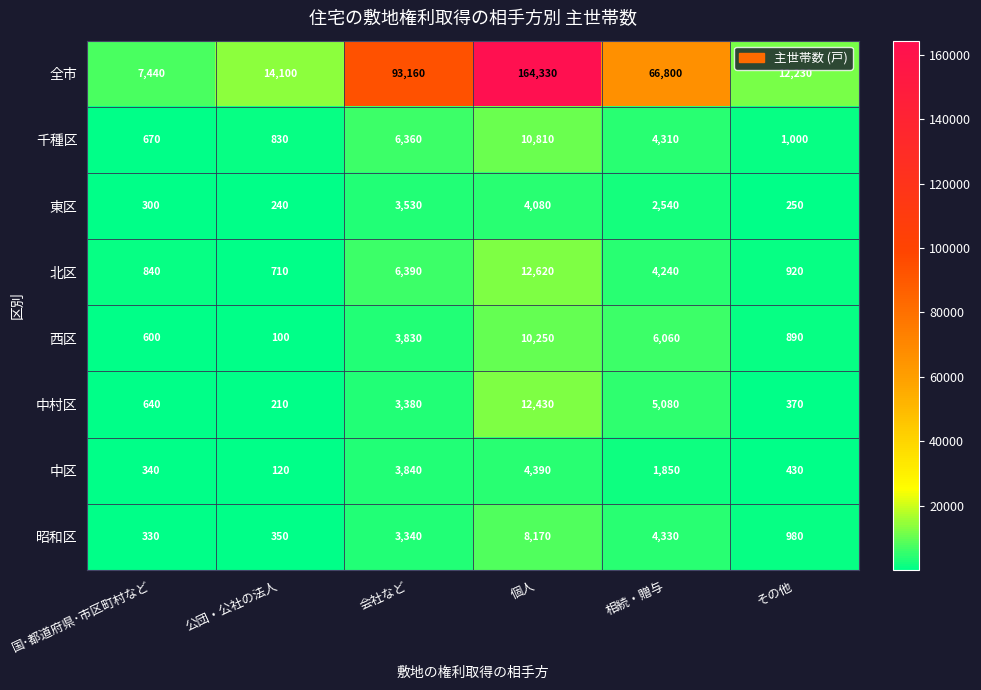

At which label is 中村区 closest to 6320?

相続・贈与